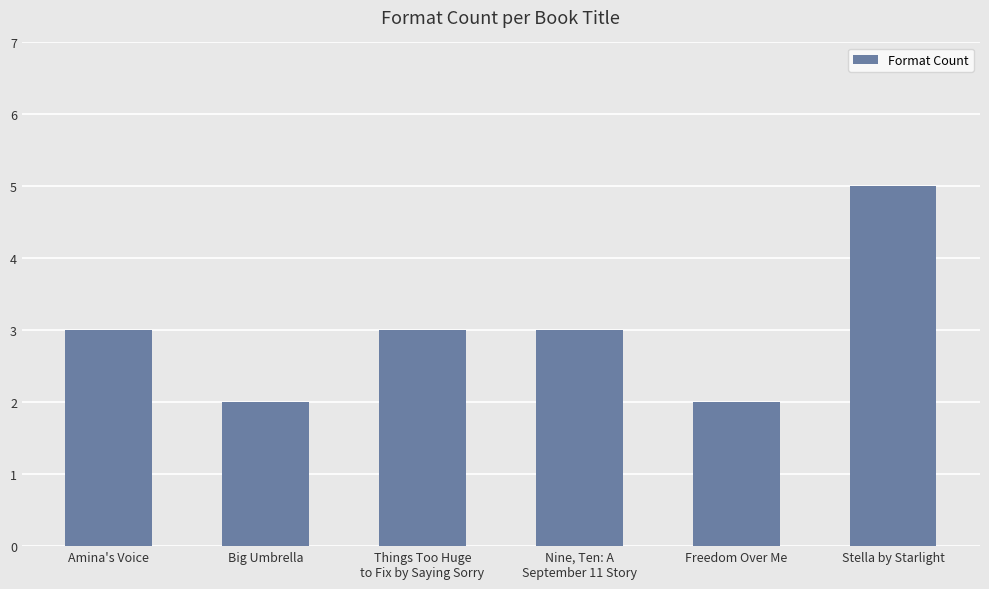

What is the change in value from Freedom Over Me to Stella by Starlight?

+3